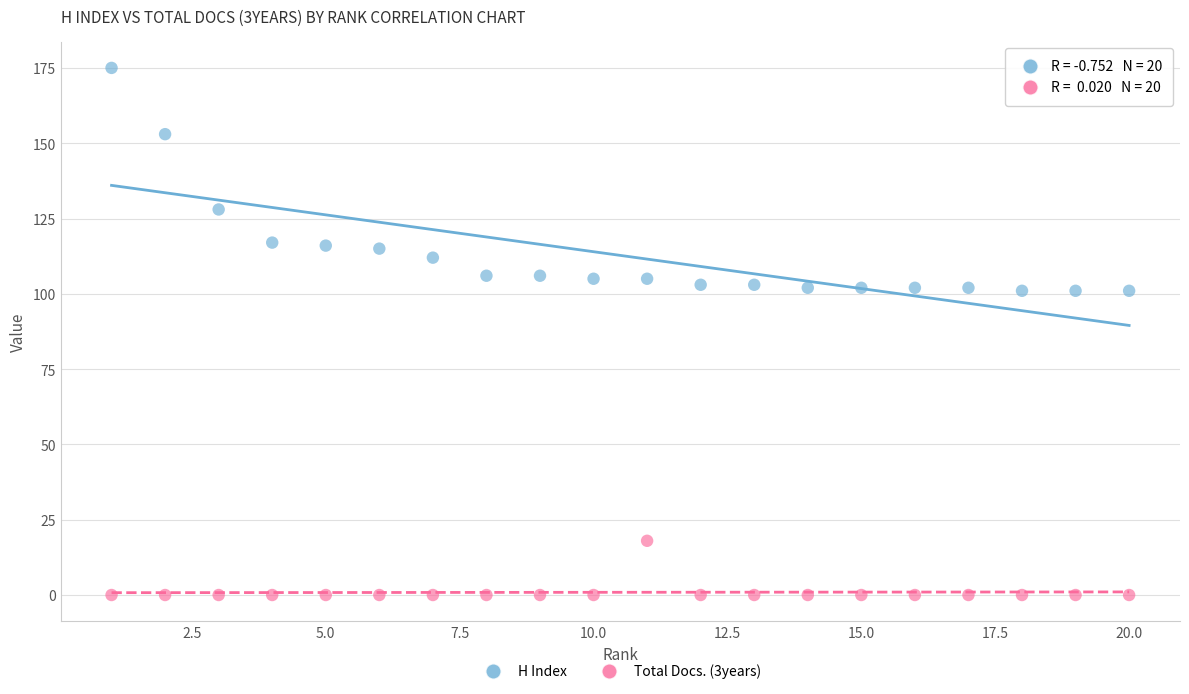

Across all data points, what is the range of Y values (max minus min)?

175